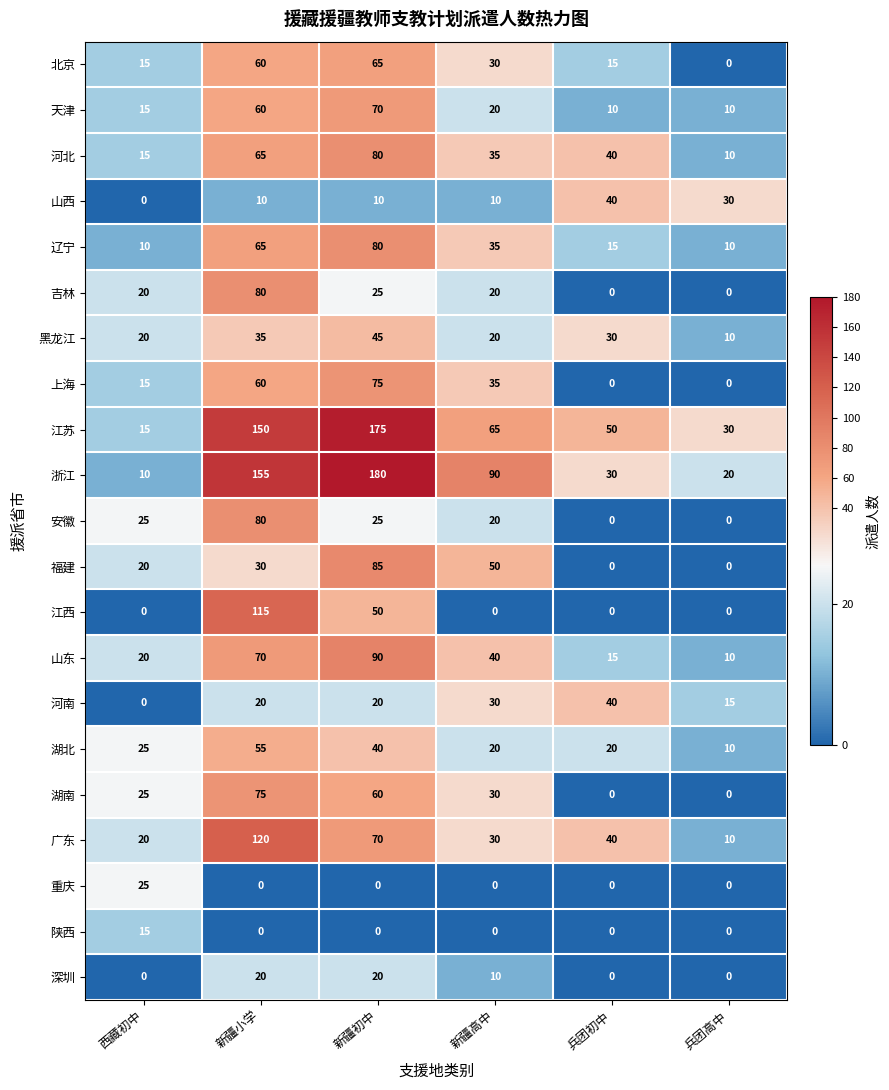

Which category has the highest value across all series?

新疆初中